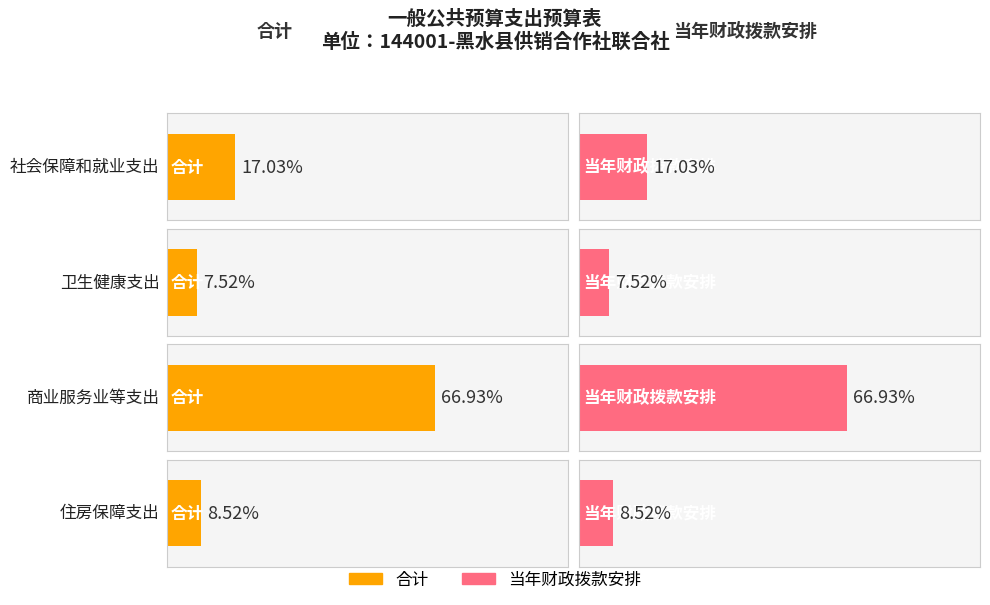

What is the label of the 3rd bar from the left?

商业服务业等支出